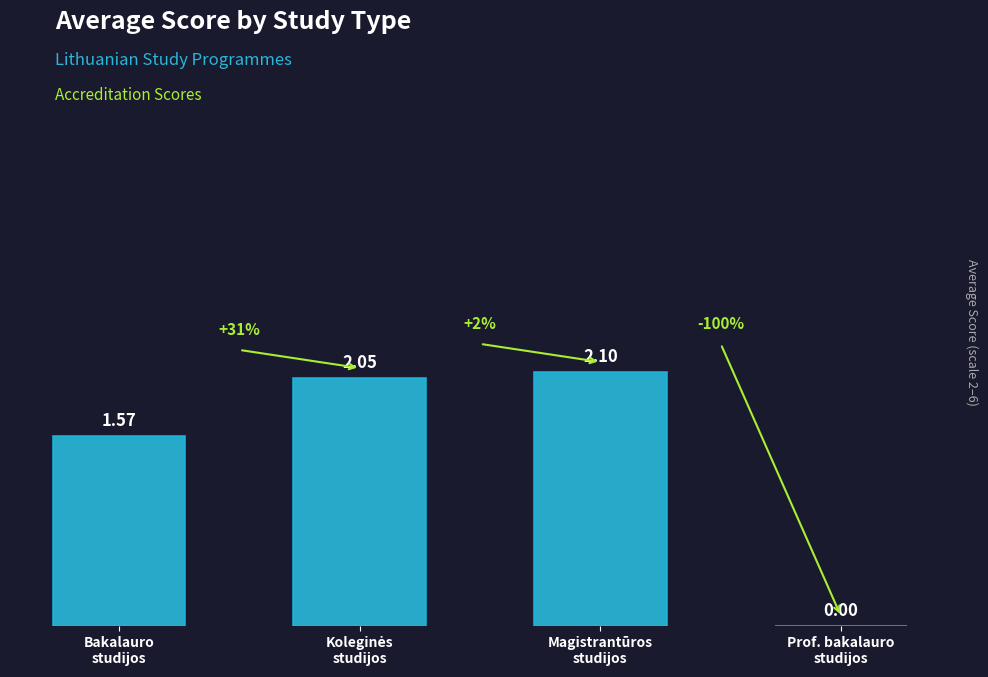

What is the sum of all values?

5.7